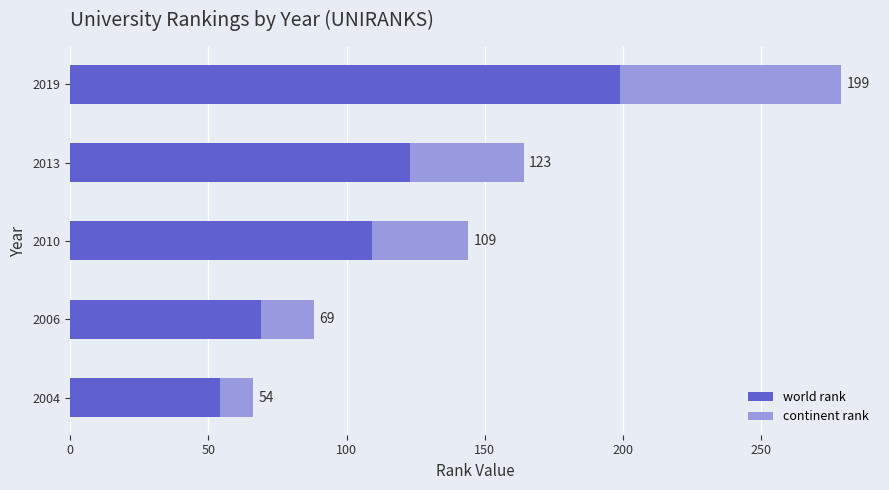

What value does the world rank series have at 2010, to the nearest 5?

110